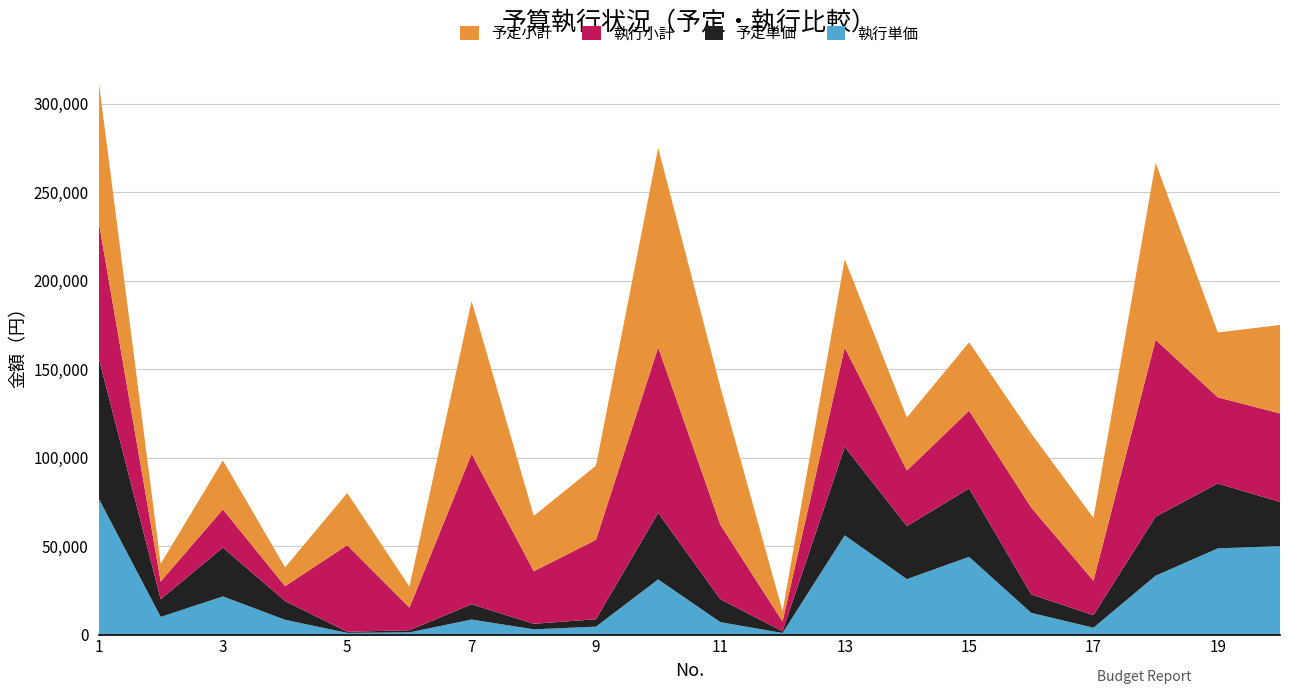

Reading left to right, what are all the values shown in this chart?

予定小計: 79620	10000	27620	10640	29450	11900	86400	31280	41900	112752	77760	5880	50000	30000	38664	41860	35500	100116	36658	50000
執行小計: 77120	10000	21570	8360	49000	12760	85000	29700	44900	93555	42120	5508	56100	31350	43935	49032	19440	99900	48730	50000
予定単価: 79620	10000	27620	10640	589	1190	8640	3128	4190	37584	12960	980	50000	30000	38664	10465	7100	33372	36658	25000
執行単価: 77120	10000	21570	8360	980	1276	8500	2970	4490	31185	7020	918	56100	31350	43935	12258	3888	33300	48730	50000